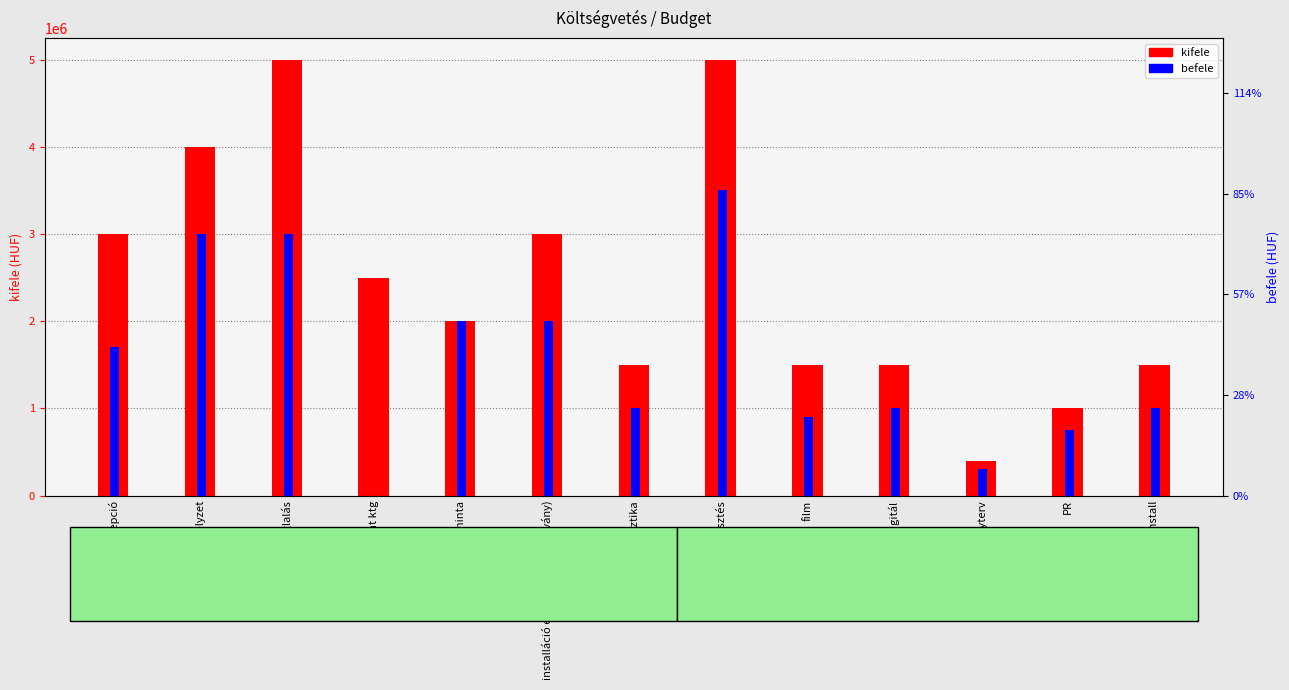

What are all the series names shown in the legend?

kifele, befele